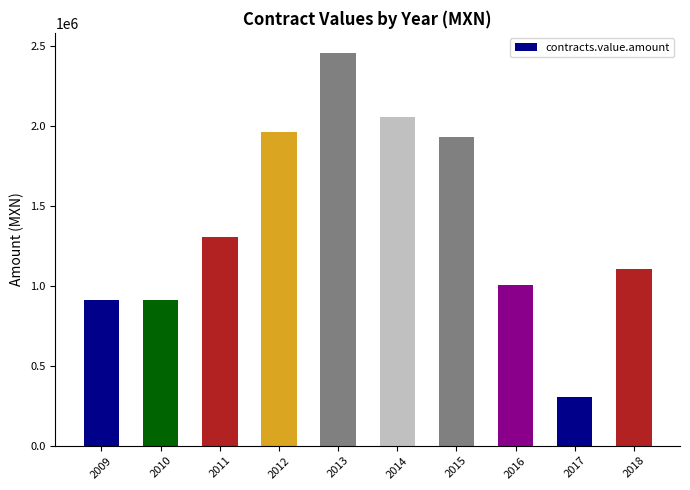

How many bars are there in total?

10